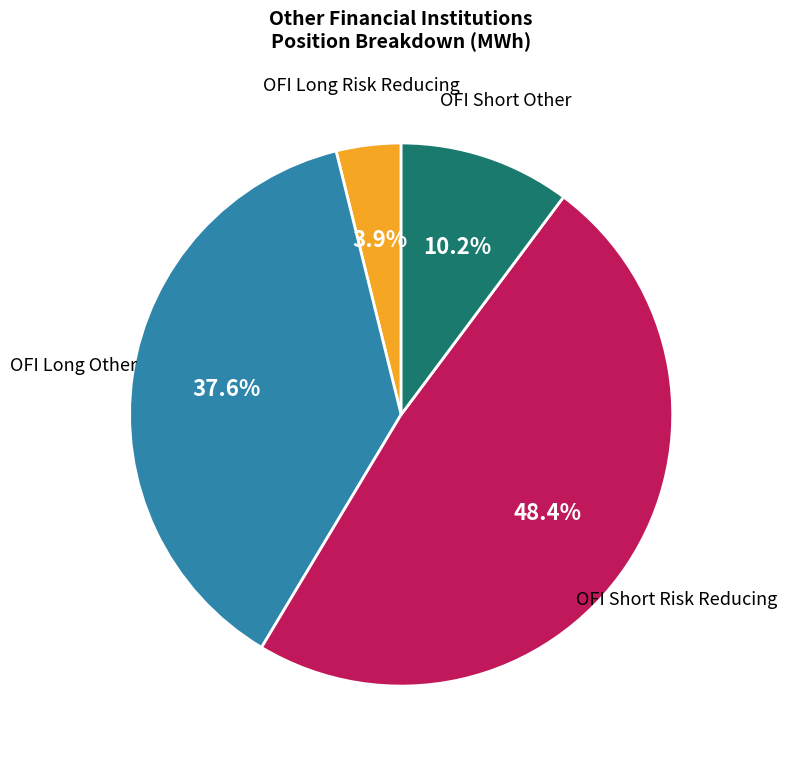

Does any single category account for the majority?

No